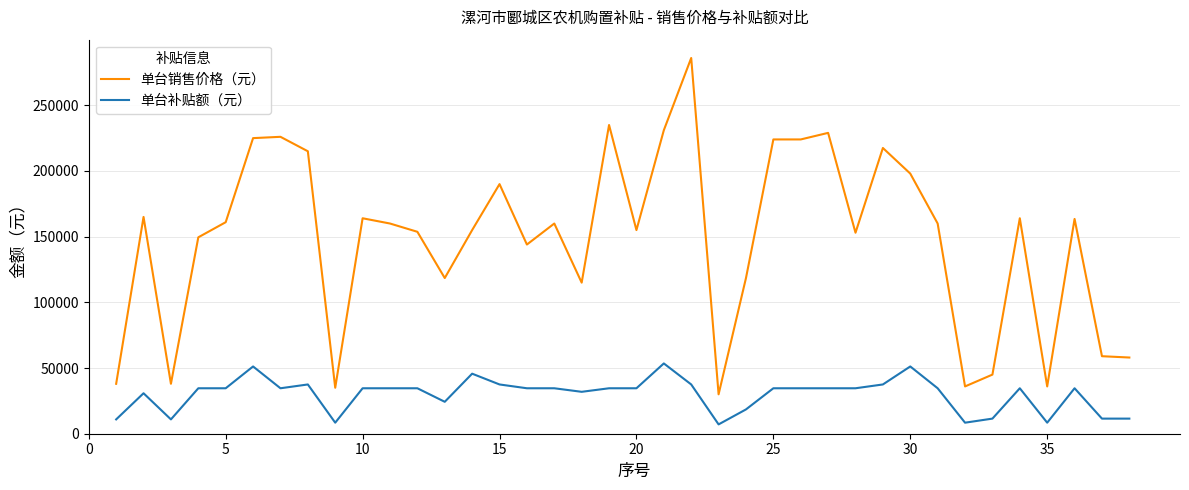

Which series has the largest range (max minus min)?

单台销售价格（元）